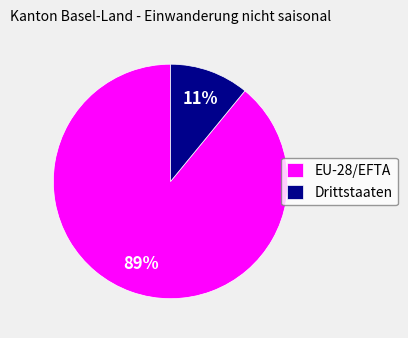

How many slices are in this pie chart?

2